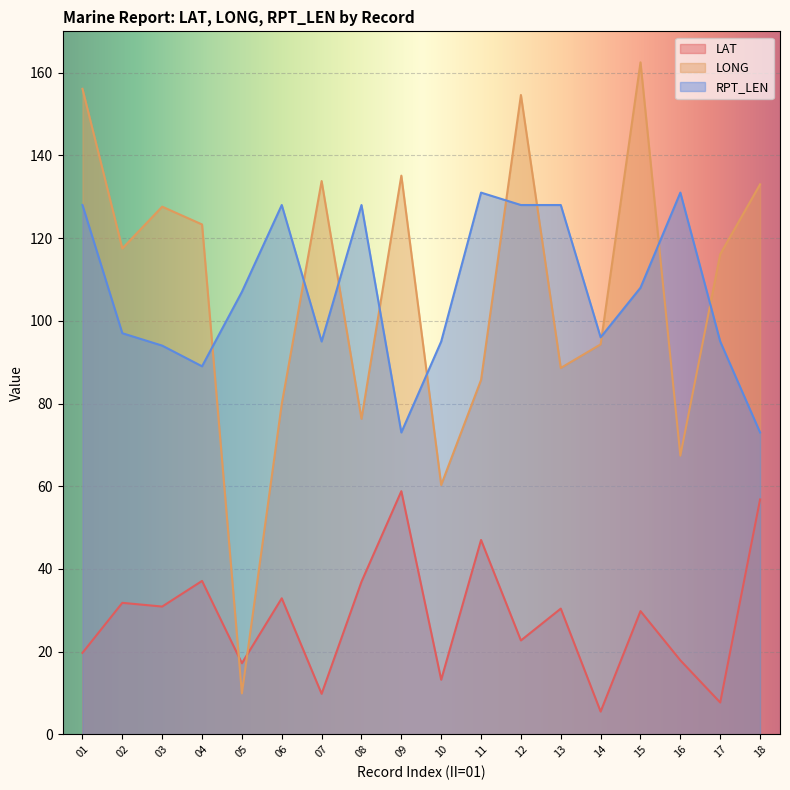

What is the difference between the highest and lowest values at 11?

84.0